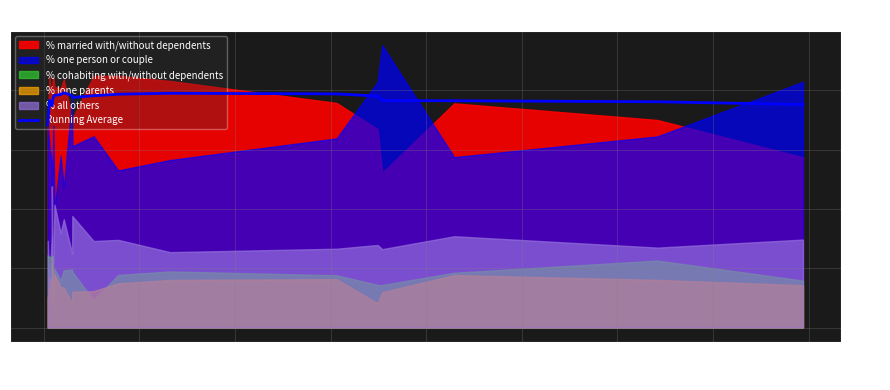

What is the lowest value of the Running Average series?

34.1